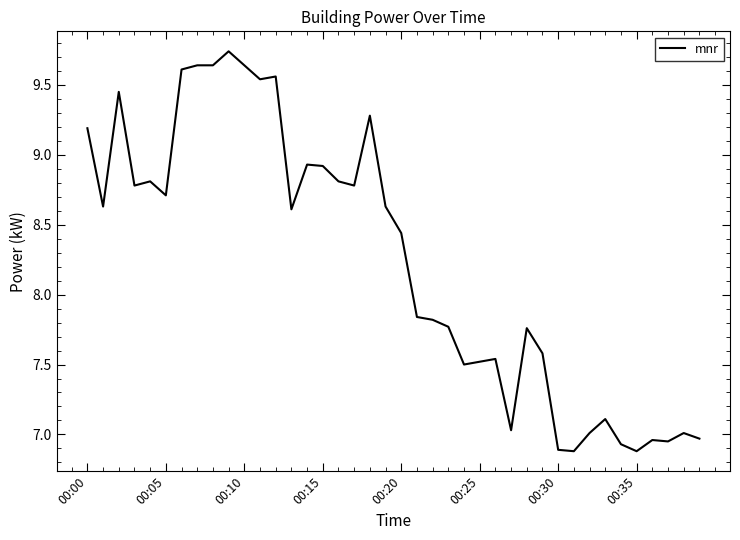

What is the minimum value shown in the chart?

6.9